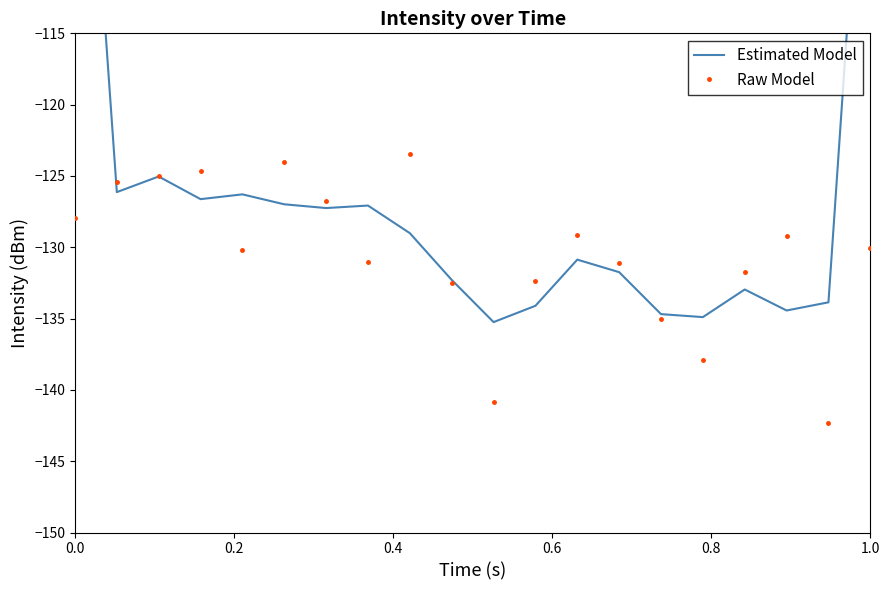

What is the sum of all Estimated Model values?

-2524.8